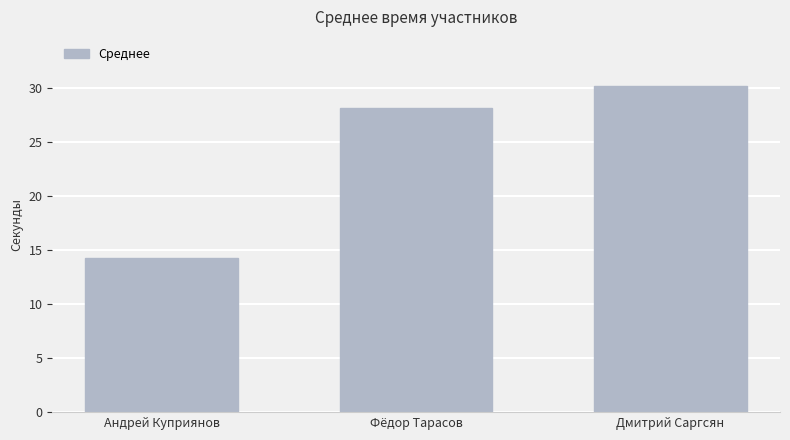

Between Дмитрий Саргсян and Андрей Куприянов, which is larger?

Дмитрий Саргсян